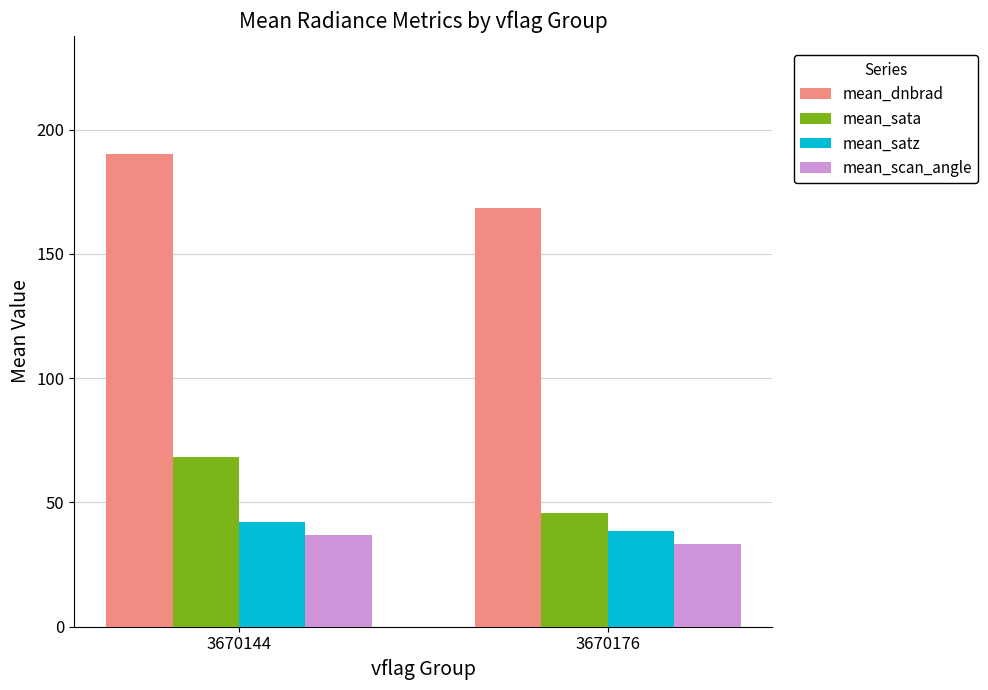

What is the difference between the maximum and minimum values in the mean_sata series?

22.6